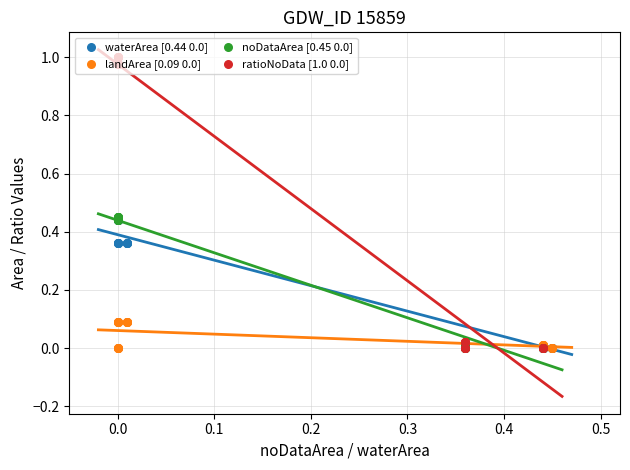

Which series has the largest total across all categories?

ratioNoData [1.0 0.0]